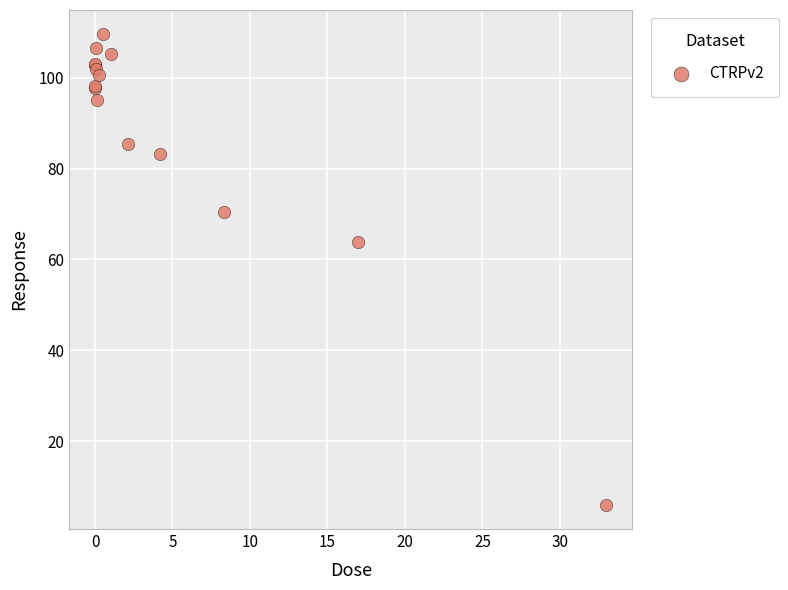

What Y value in the scatter plot is closest to 57?

63.8